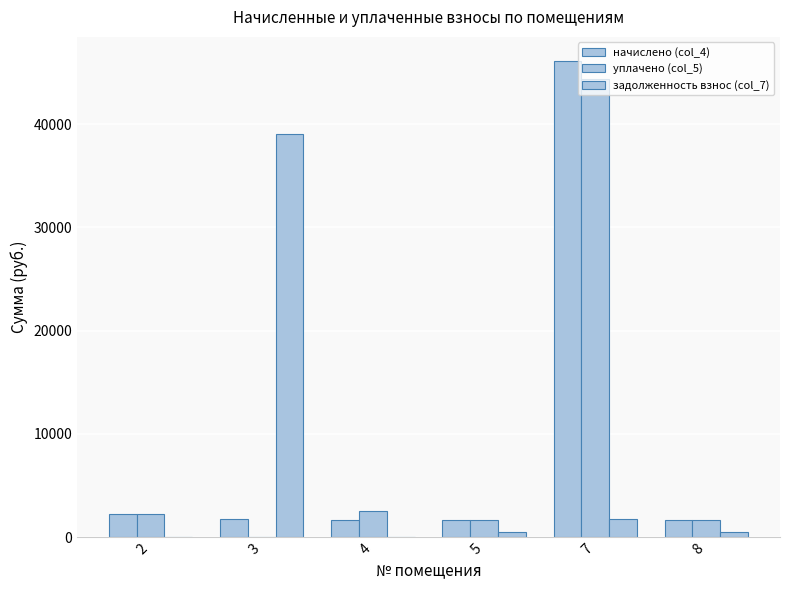

How many distinct data groups are displayed?

3